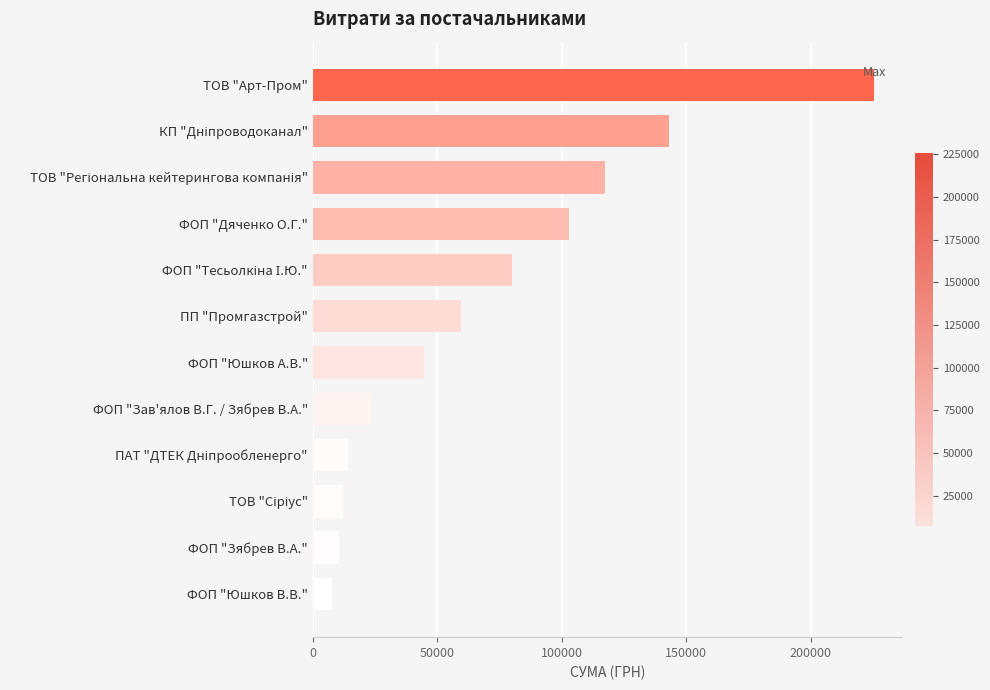

Is it true that the value at ФОП "Дяченко О.Г." is 102830.0?

True